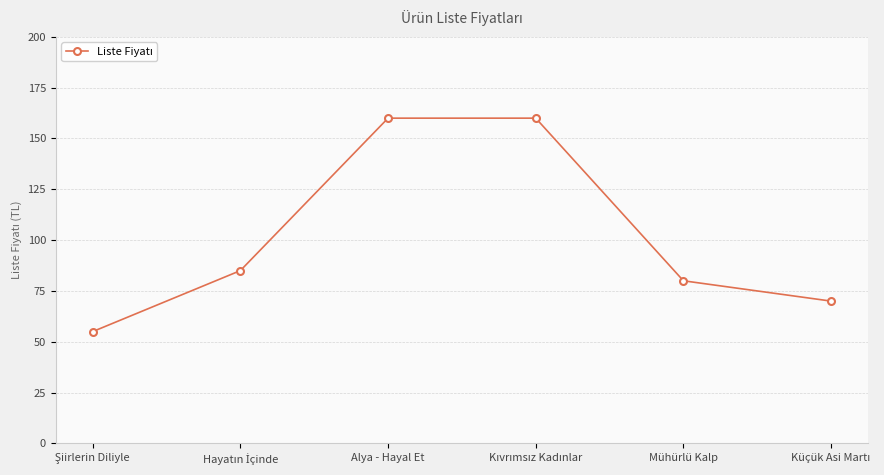

What is the sum of all values?

610